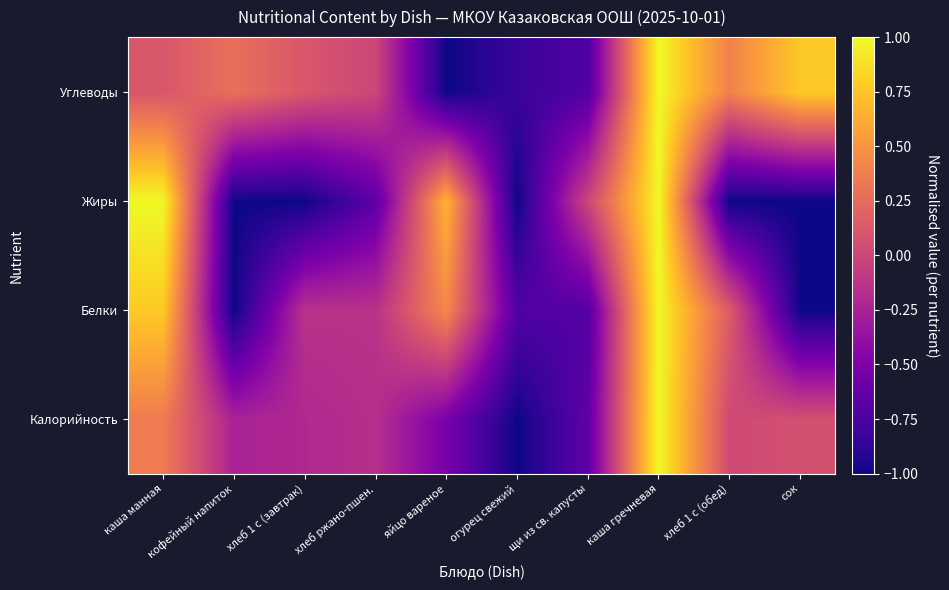

Rank the series by their maximum value, from highest to lowest.

Калорийность, Белки, Жиры, Углеводы